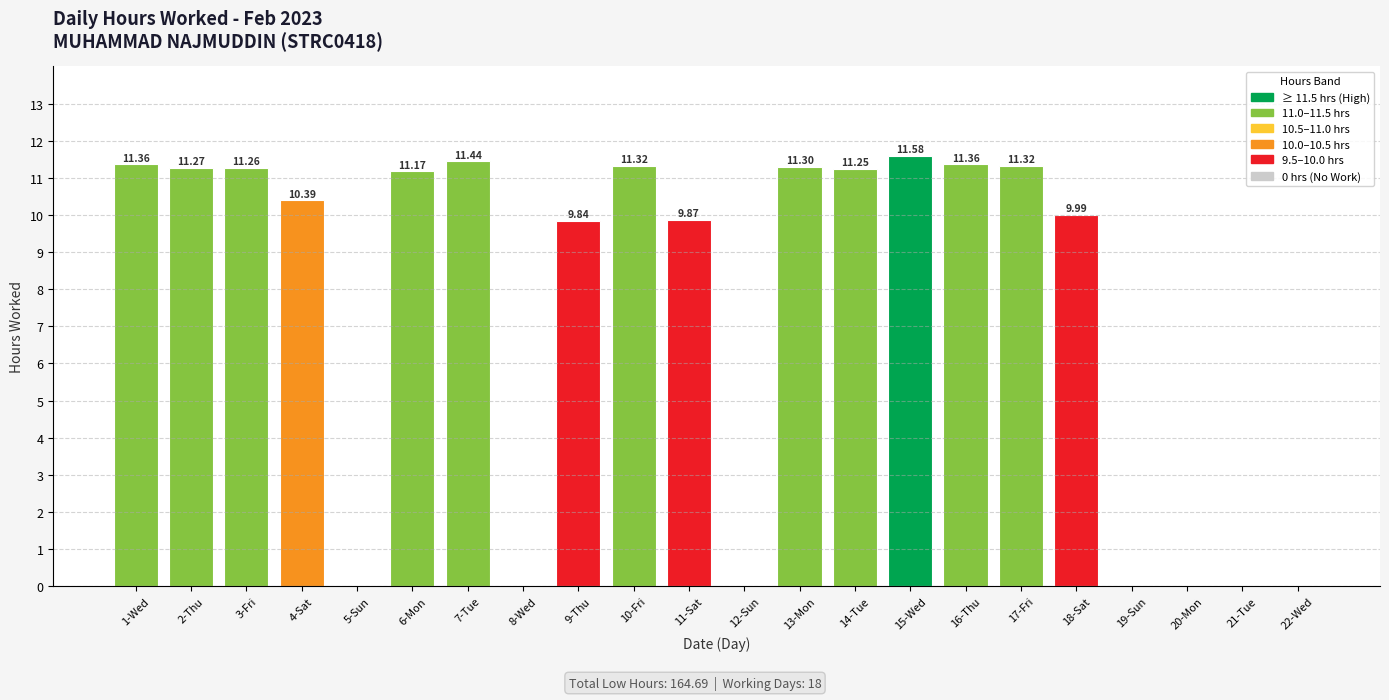

What is the sum of the values at 1-Wed and 18-Sat?

21.4